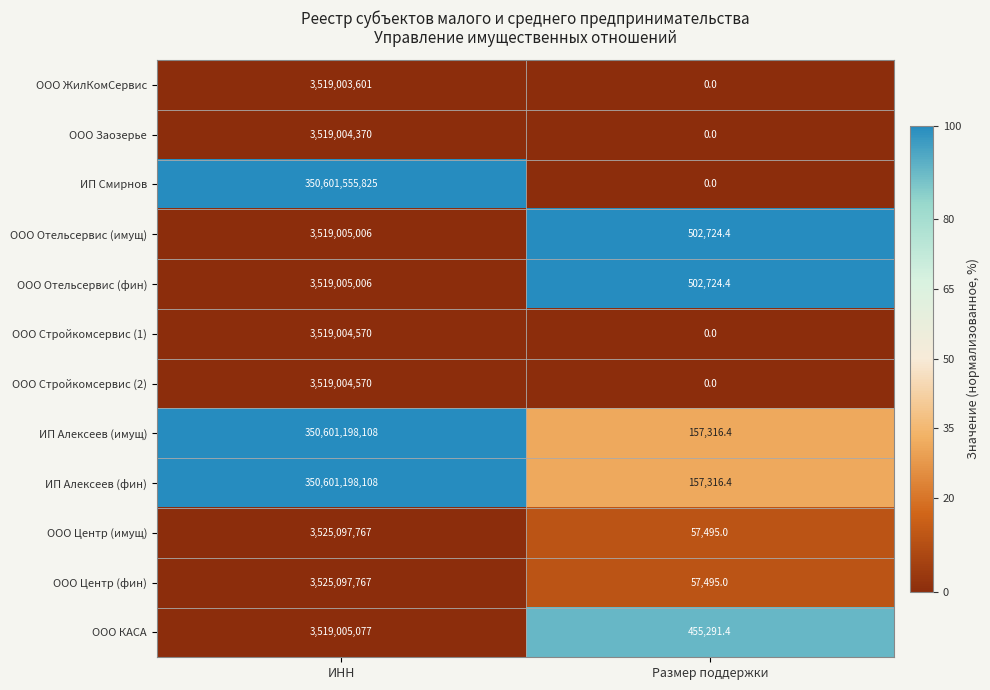

List the labels in order of ООО Отельсервис (фин) value, smallest first.

Размер поддержки, ИНН